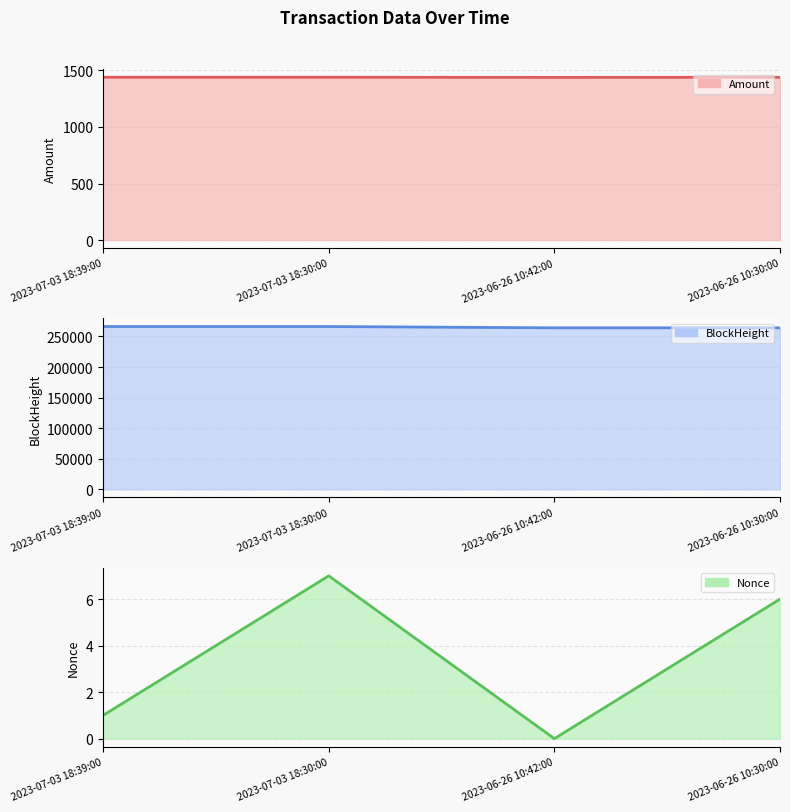

At which label does BlockHeight first exceed 266154?

2023-07-03 18:39:00